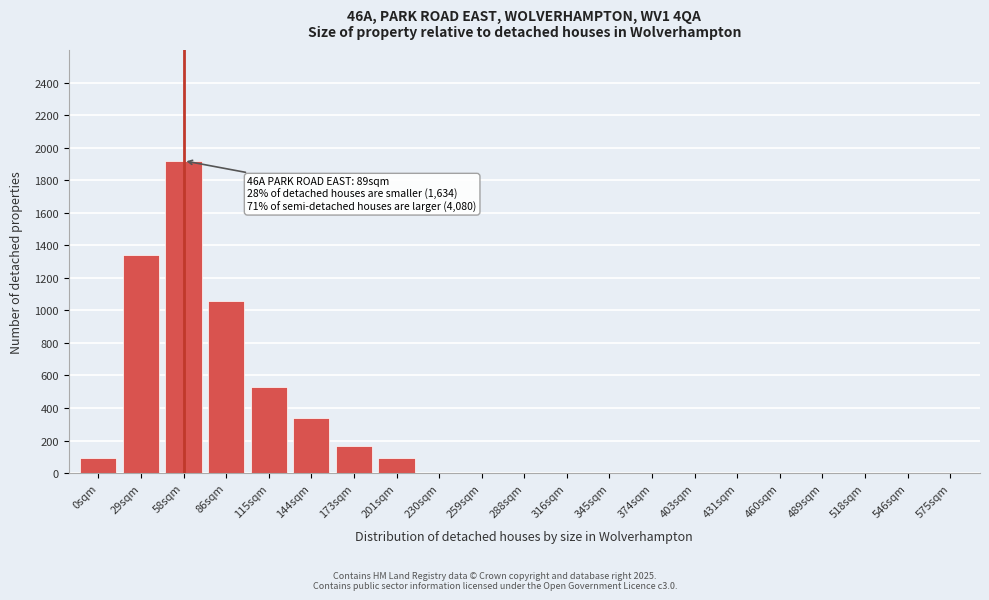

What is the sum of all values?

5543